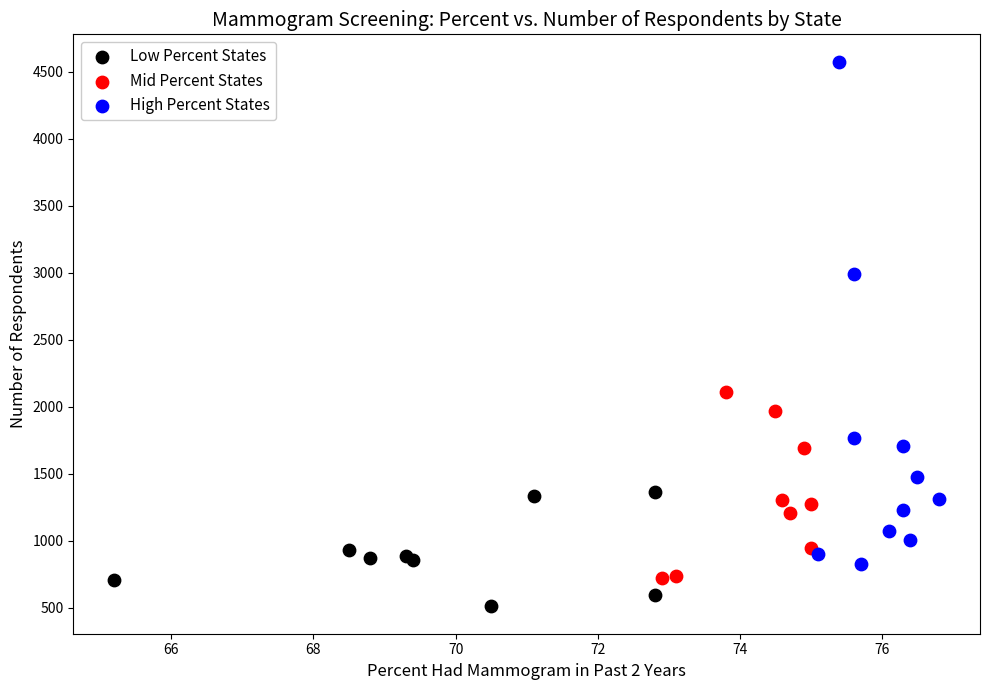

Which series reaches the minimum Y coordinate?

Low Percent States